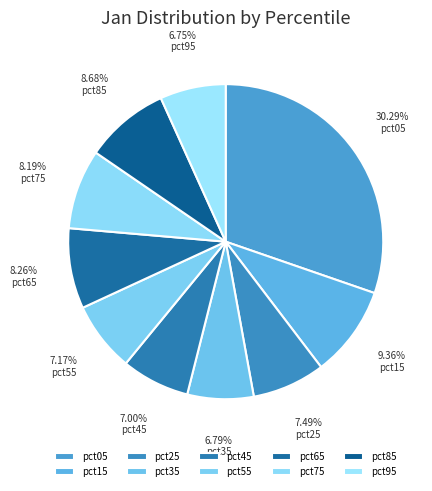

Count the number of slices in the pie.

10